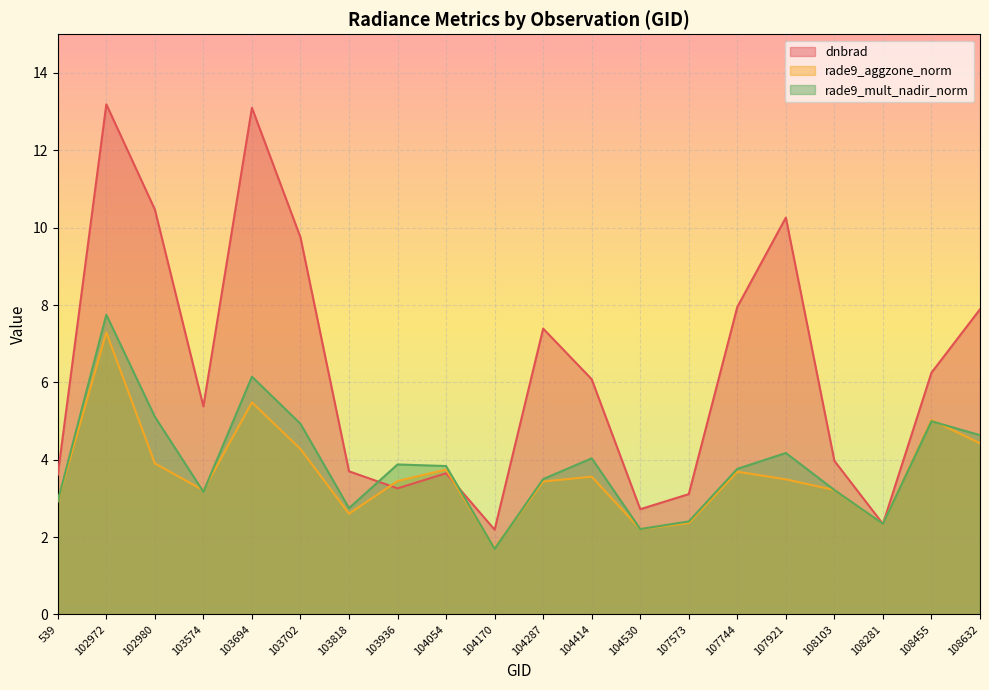

The value of rade9_aggzone_norm at 104054 is 1.3. True or false?

False